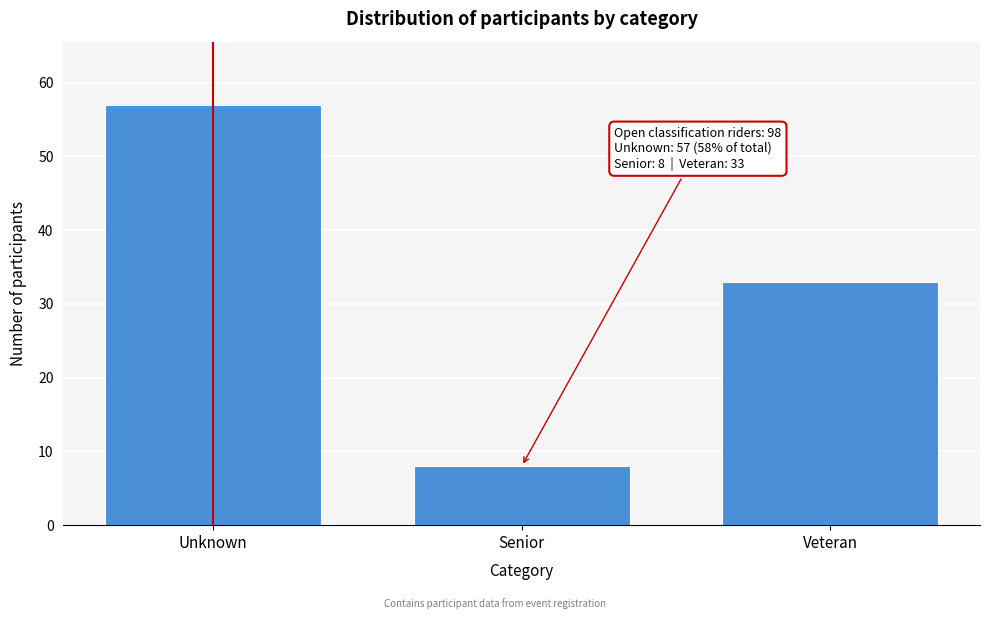

Reading left to right, transcribe all the data shown in this chart.

Unknown=57	Senior=8	Veteran=33